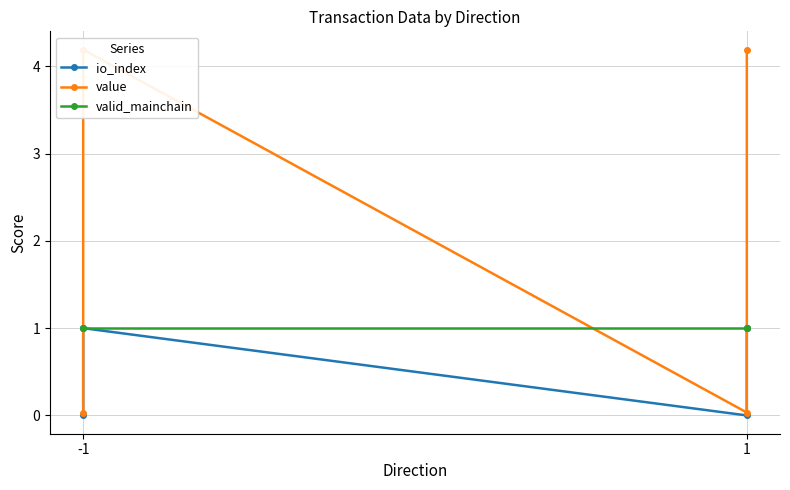

List the series in order of their peak value, highest first.

value, io_index, valid_mainchain